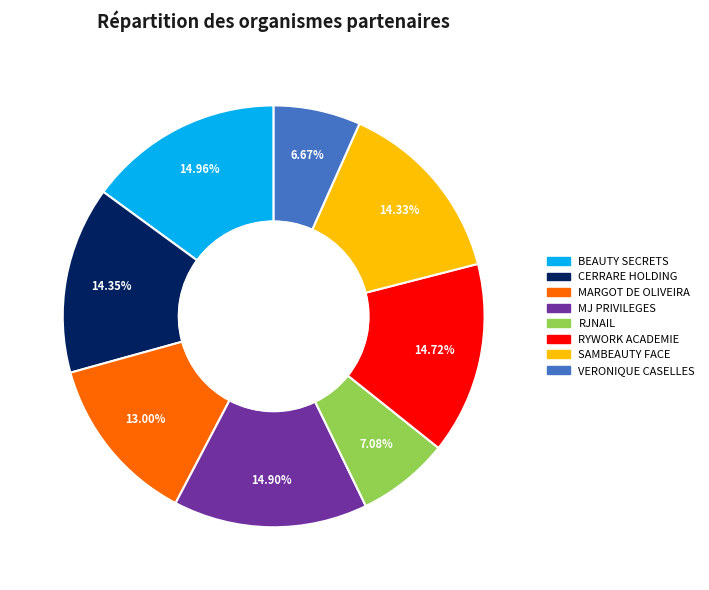

Count the number of slices in the pie.

8